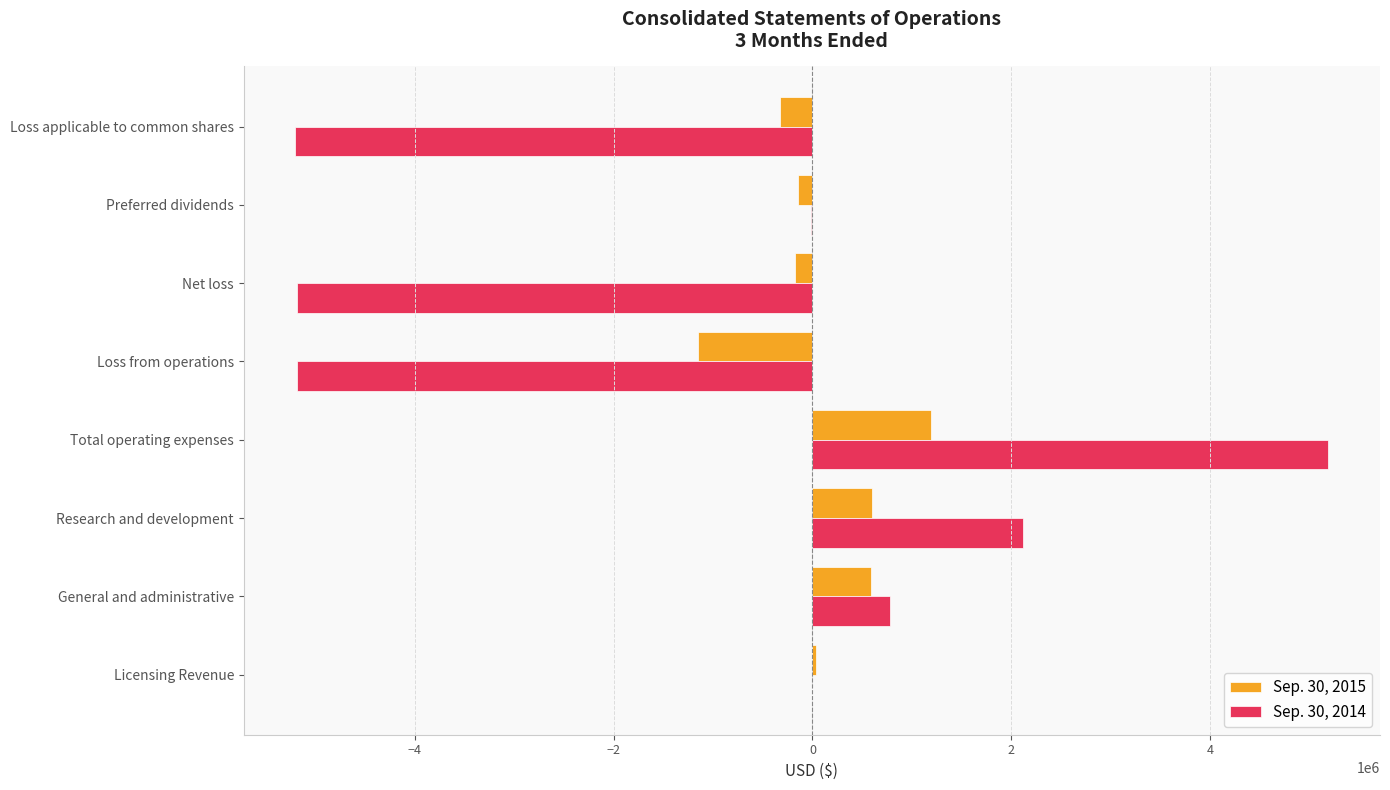

Between Research and development and Loss applicable to common shares, which series saw the biggest shift?

Sep. 30, 2014